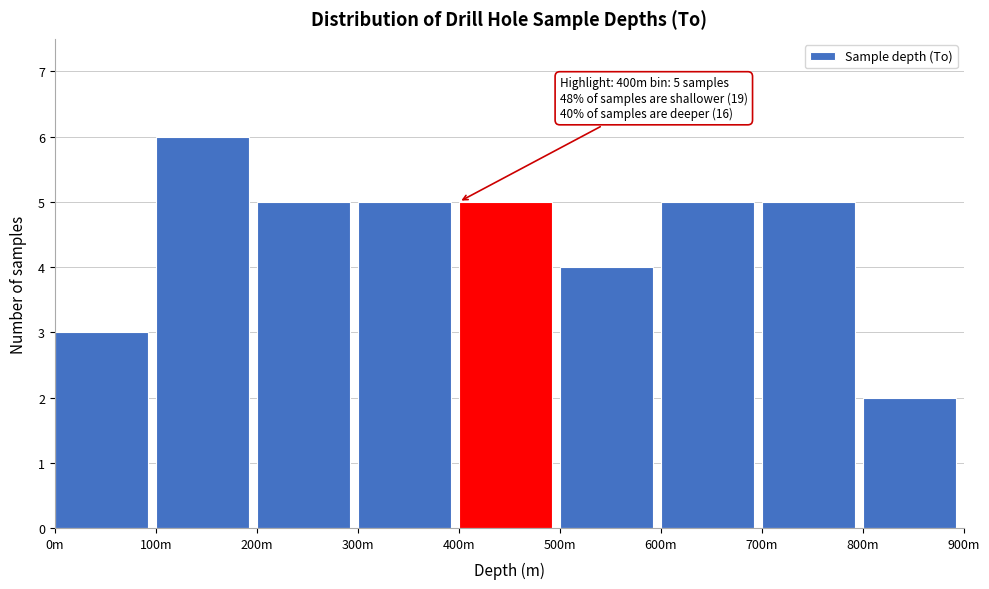

Reading left to right, transcribe all the data shown in this chart.

0m=3	100m=6	200m=5	300m=5	400m=5	500m=4	600m=5	700m=5	800m=2